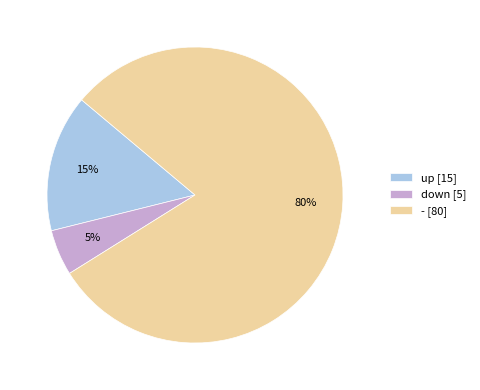

Is - the majority of the pie?

Yes